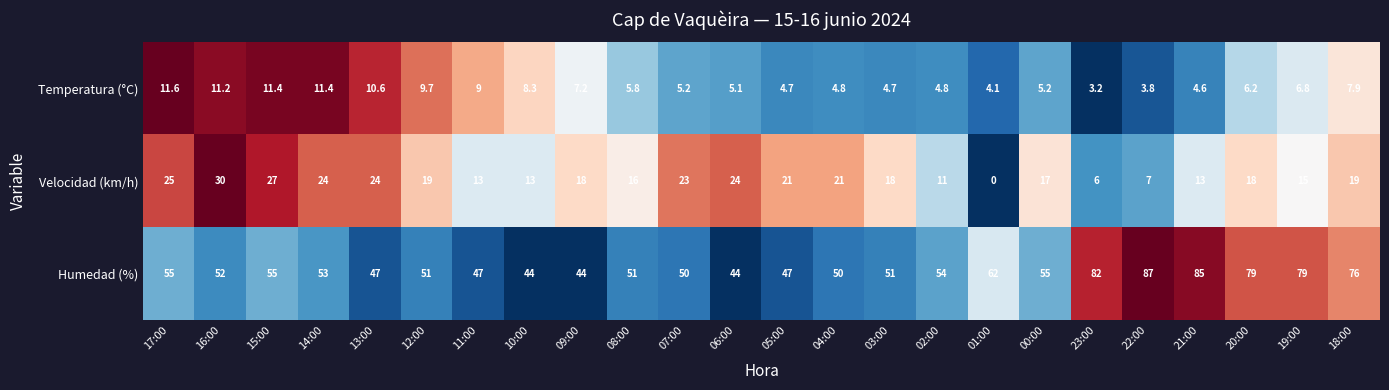

What is the difference between the highest and lowest values at 19:00?

72.2